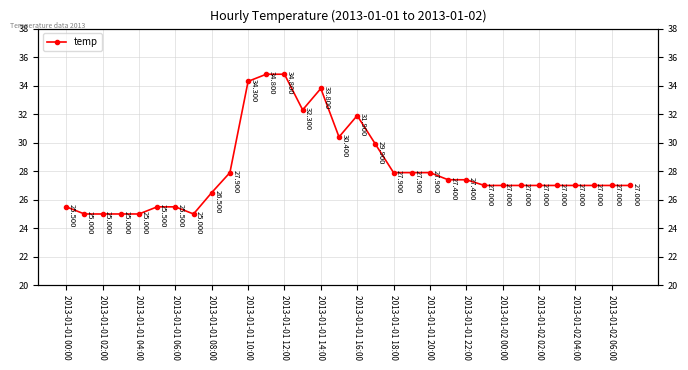

What is the difference between the maximum and minimum values?

9.8